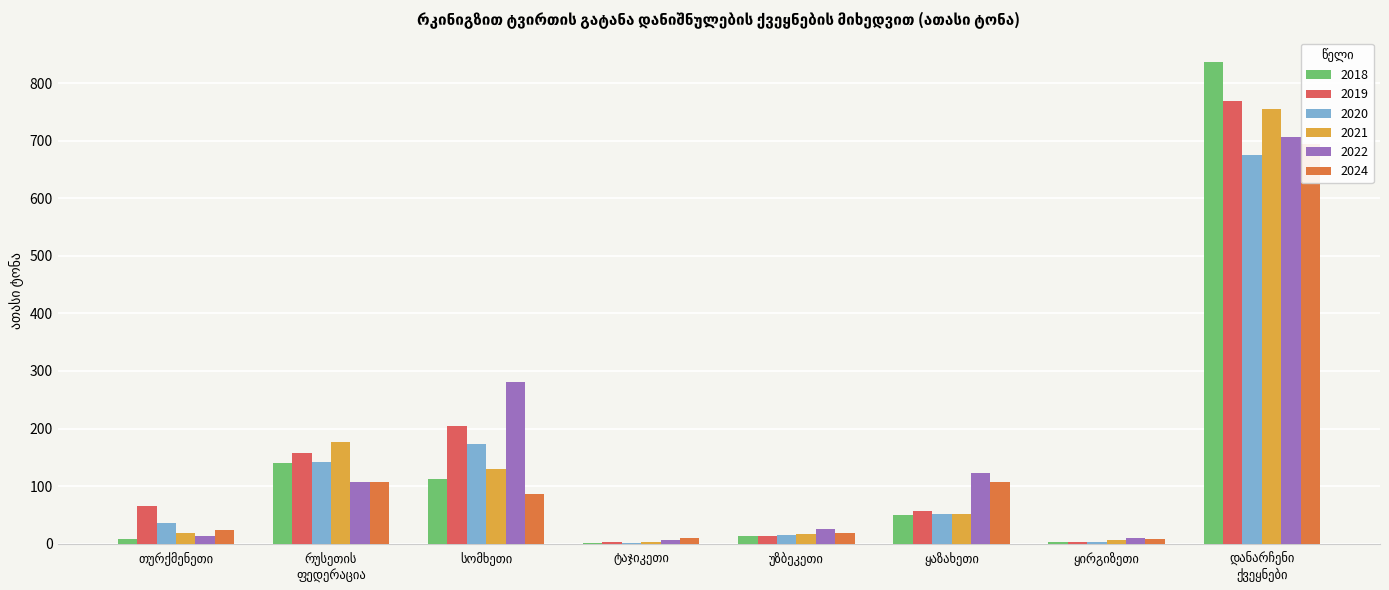

How many bars are there in total?

48